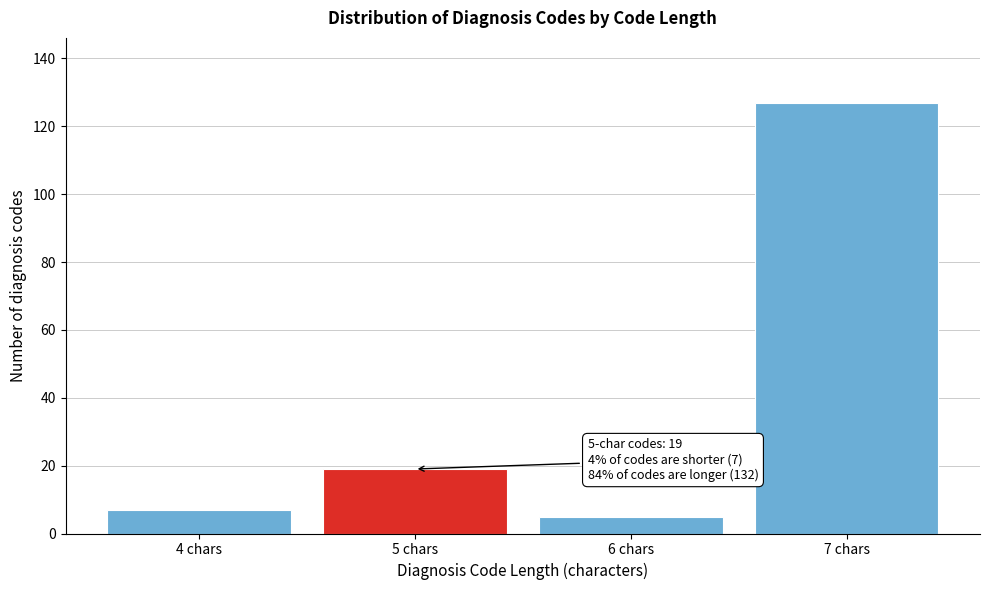

Reading left to right, transcribe all the data shown in this chart.

7	19	5	127